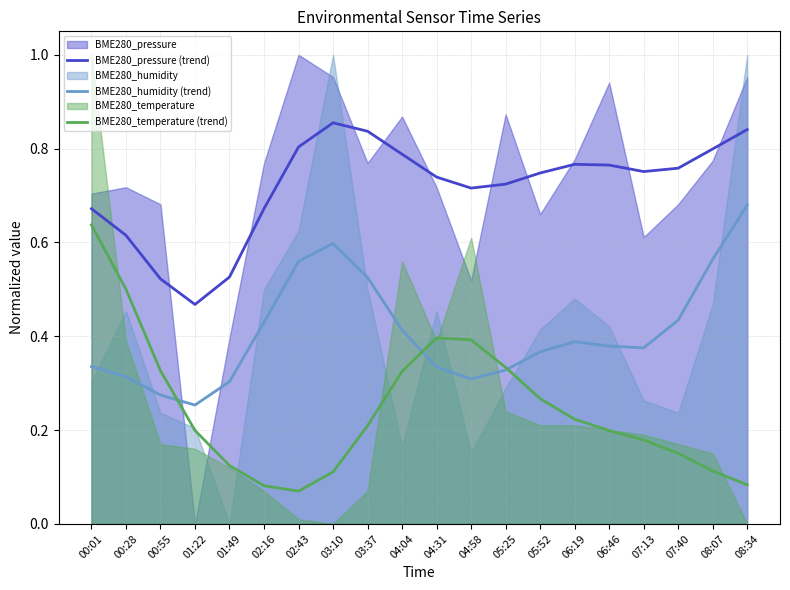

At which category is the sum across all series the highest?

00:01